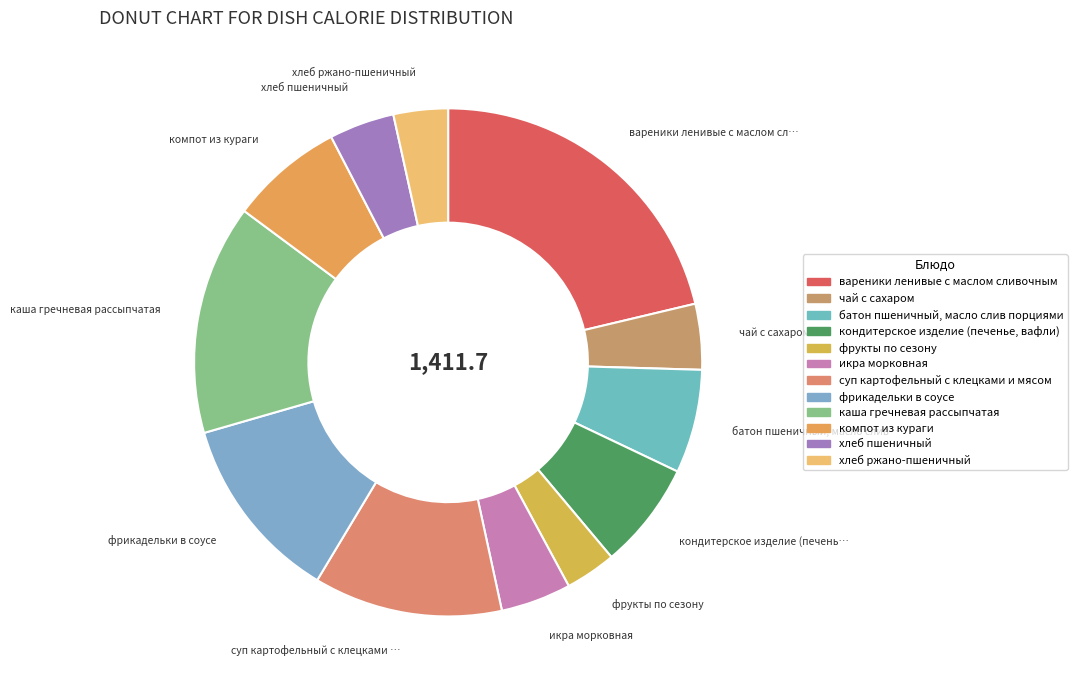

The вареники ленивые с маслом сливочным slice represents 21% of the pie. True or false?

True